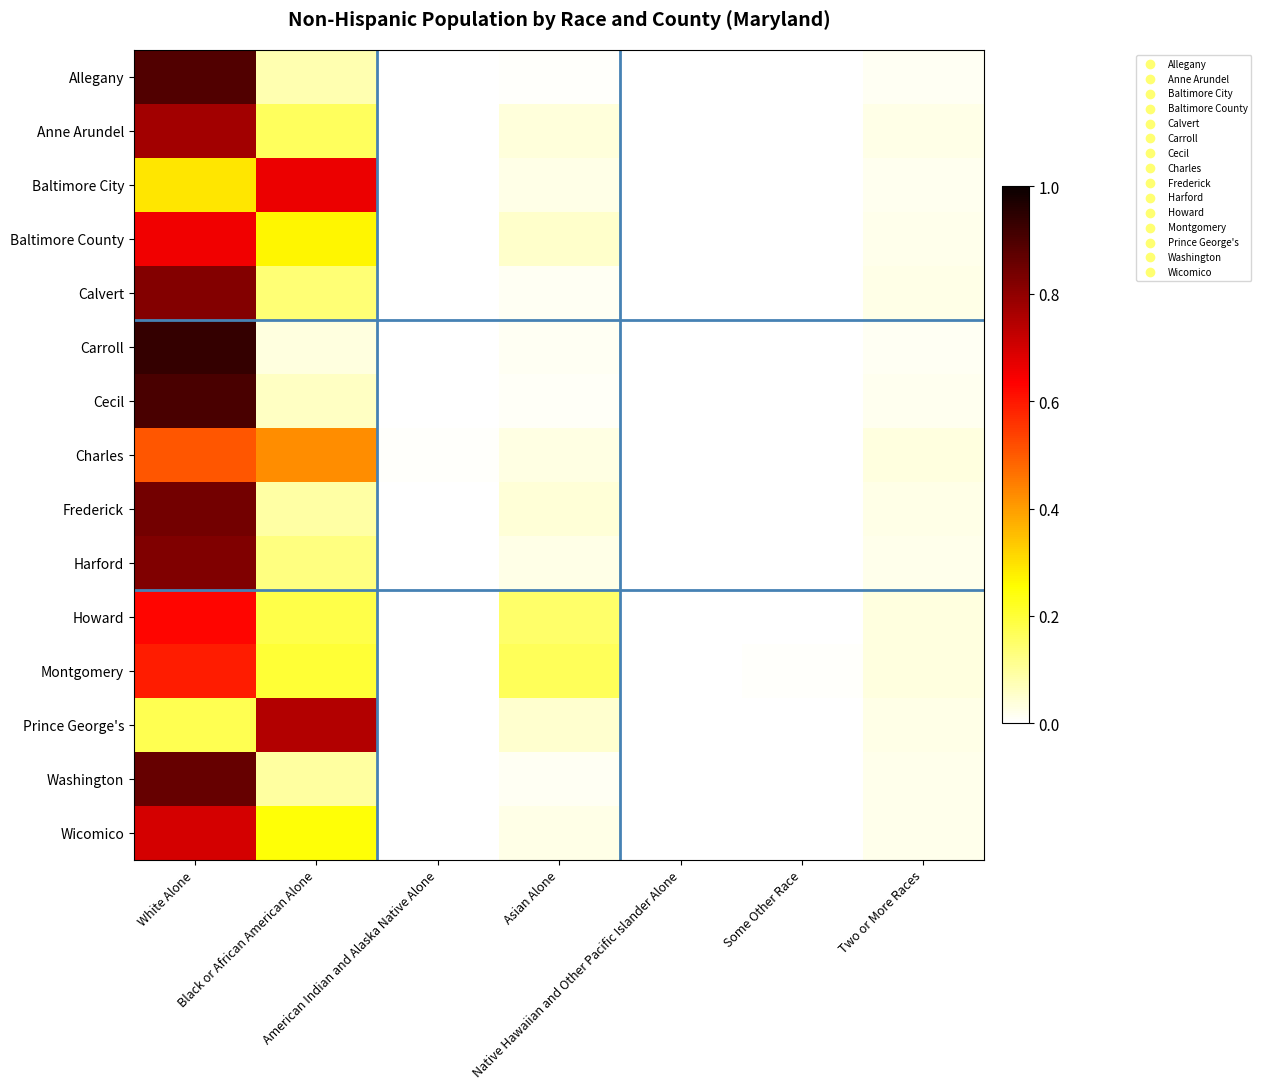

Reading left to right, transcribe all the data shown in this chart.

Allegany: White Alone=0.9	Black or African American Alone=0.1	American Indian and Alaska Native Alone=0.0	Asian Alone=0.0	Native Hawaiian and Other Pacific Islander Alone=0.0	Some Other Race=0.0	Two or More Races=0.0
Anne Arundel: White Alone=0.8	Black or African American Alone=0.2	American Indian and Alaska Native Alone=0.0	Asian Alone=0.0	Native Hawaiian and Other Pacific Islander Alone=0.0	Some Other Race=0.0	Two or More Races=0.0
Baltimore City: White Alone=0.3	Black or African American Alone=0.7	American Indian and Alaska Native Alone=0.0	Asian Alone=0.0	Native Hawaiian and Other Pacific Islander Alone=0.0	Some Other Race=0.0	Two or More Races=0.0
Baltimore County: White Alone=0.7	Black or African American Alone=0.3	American Indian and Alaska Native Alone=0.0	Asian Alone=0.1	Native Hawaiian and Other Pacific Islander Alone=0.0	Some Other Race=0.0	Two or More Races=0.0
Calvert: White Alone=0.8	Black or African American Alone=0.1	American Indian and Alaska Native Alone=0.0	Asian Alone=0.0	Native Hawaiian and Other Pacific Islander Alone=0.0	Some Other Race=0.0	Two or More Races=0.0
Carroll: White Alone=0.9	Black or African American Alone=0.0	American Indian and Alaska Native Alone=0.0	Asian Alone=0.0	Native Hawaiian and Other Pacific Islander Alone=0.0	Some Other Race=0.0	Two or More Races=0.0
Cecil: White Alone=0.9	Black or African American Alone=0.1	American Indian and Alaska Native Alone=0.0	Asian Alone=0.0	Native Hawaiian and Other Pacific Islander Alone=0.0	Some Other Race=0.0	Two or More Races=0.0
Charles: White Alone=0.5	Black or African American Alone=0.4	American Indian and Alaska Native Alone=0.0	Asian Alone=0.0	Native Hawaiian and Other Pacific Islander Alone=0.0	Some Other Race=0.0	Two or More Races=0.0
Frederick: White Alone=0.8	Black or African American Alone=0.1	American Indian and Alaska Native Alone=0.0	Asian Alone=0.0	Native Hawaiian and Other Pacific Islander Alone=0.0	Some Other Race=0.0	Two or More Races=0.0
Harford: White Alone=0.8	Black or African American Alone=0.1	American Indian and Alaska Native Alone=0.0	Asian Alone=0.0	Native Hawaiian and Other Pacific Islander Alone=0.0	Some Other Race=0.0	Two or More Races=0.0
Howard: White Alone=0.6	Black or African American Alone=0.2	American Indian and Alaska Native Alone=0.0	Asian Alone=0.2	Native Hawaiian and Other Pacific Islander Alone=0.0	Some Other Race=0.0	Two or More Races=0.0
Montgomery: White Alone=0.6	Black or African American Alone=0.2	American Indian and Alaska Native Alone=0.0	Asian Alone=0.2	Native Hawaiian and Other Pacific Islander Alone=0.0	Some Other Race=0.0	Two or More Races=0.0
Prince George's: White Alone=0.2	Black or African American Alone=0.7	American Indian and Alaska Native Alone=0.0	Asian Alone=0.0	Native Hawaiian and Other Pacific Islander Alone=0.0	Some Other Race=0.0	Two or More Races=0.0
Washington: White Alone=0.9	Black or African American Alone=0.1	American Indian and Alaska Native Alone=0.0	Asian Alone=0.0	Native Hawaiian and Other Pacific Islander Alone=0.0	Some Other Race=0.0	Two or More Races=0.0
Wicomico: White Alone=0.7	Black or African American Alone=0.2	American Indian and Alaska Native Alone=0.0	Asian Alone=0.0	Native Hawaiian and Other Pacific Islander Alone=0.0	Some Other Race=0.0	Two or More Races=0.0